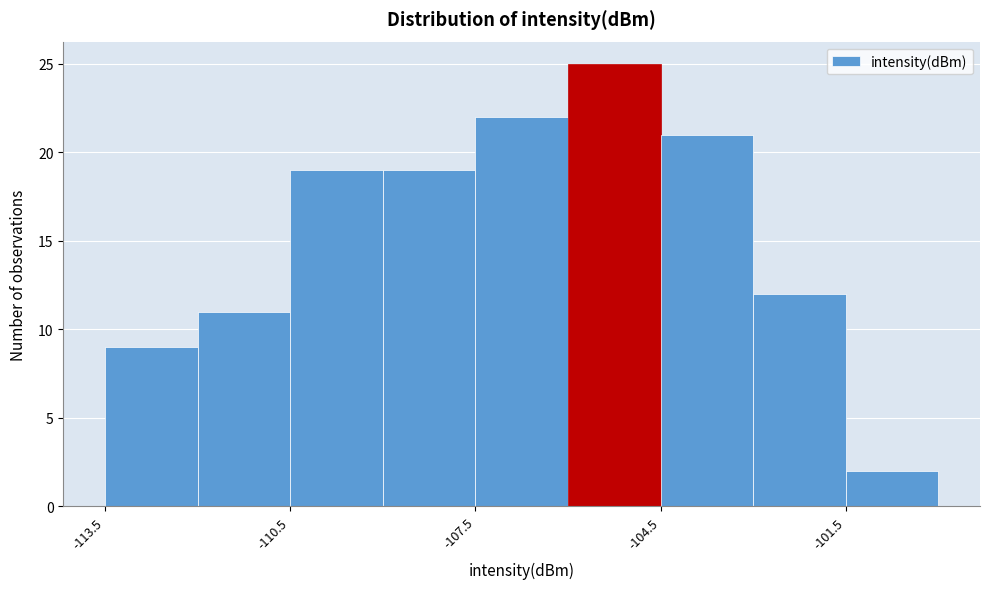

Read against the x-axis, roughly where is the centre of the tallest bar?

-105.0